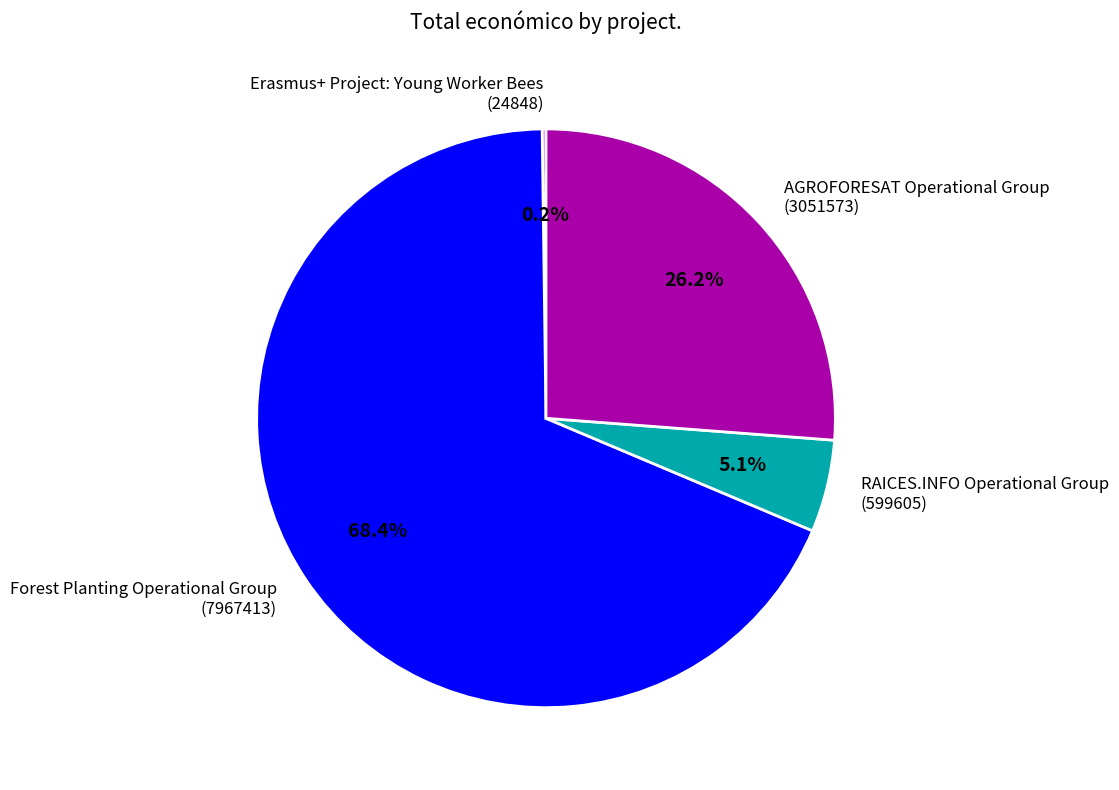

What is the ratio of the value at AGROFORESAT Operational Group (3051573) to the value at Forest Planting Operational Group (7967413)?

0.4